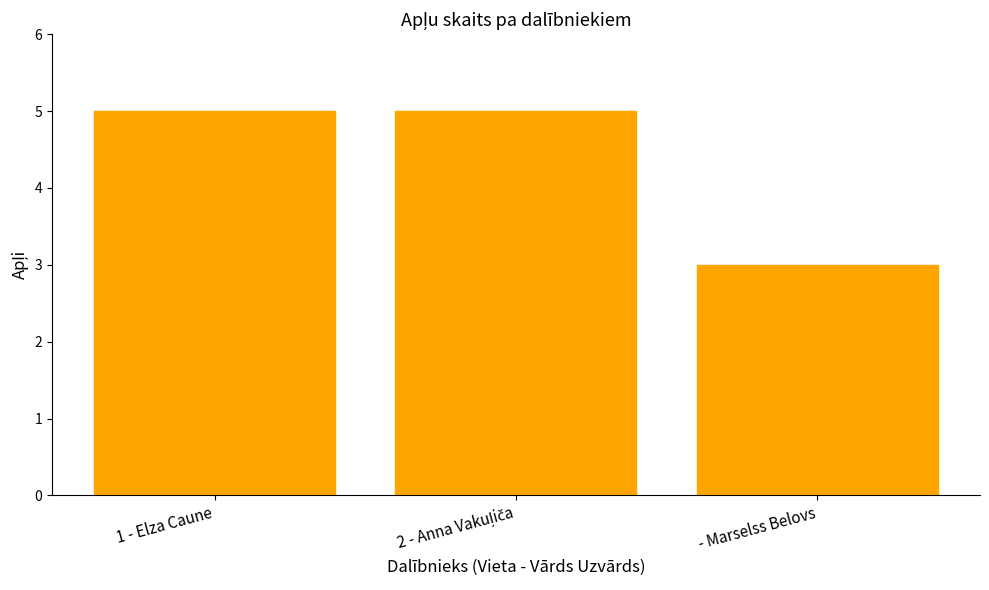

What is the maximum value shown in the chart?

5